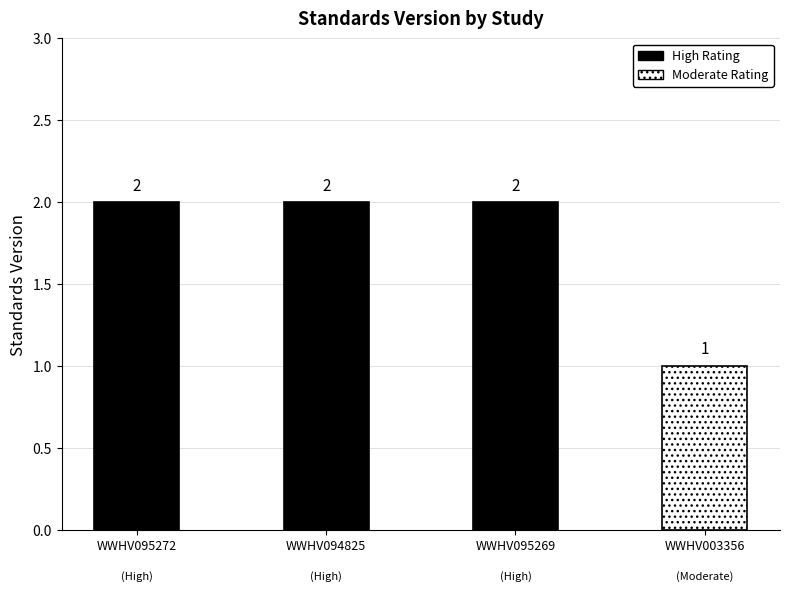

Approximately how many times larger is the value at WWHV003356 compared to WWHV094825?

0.5